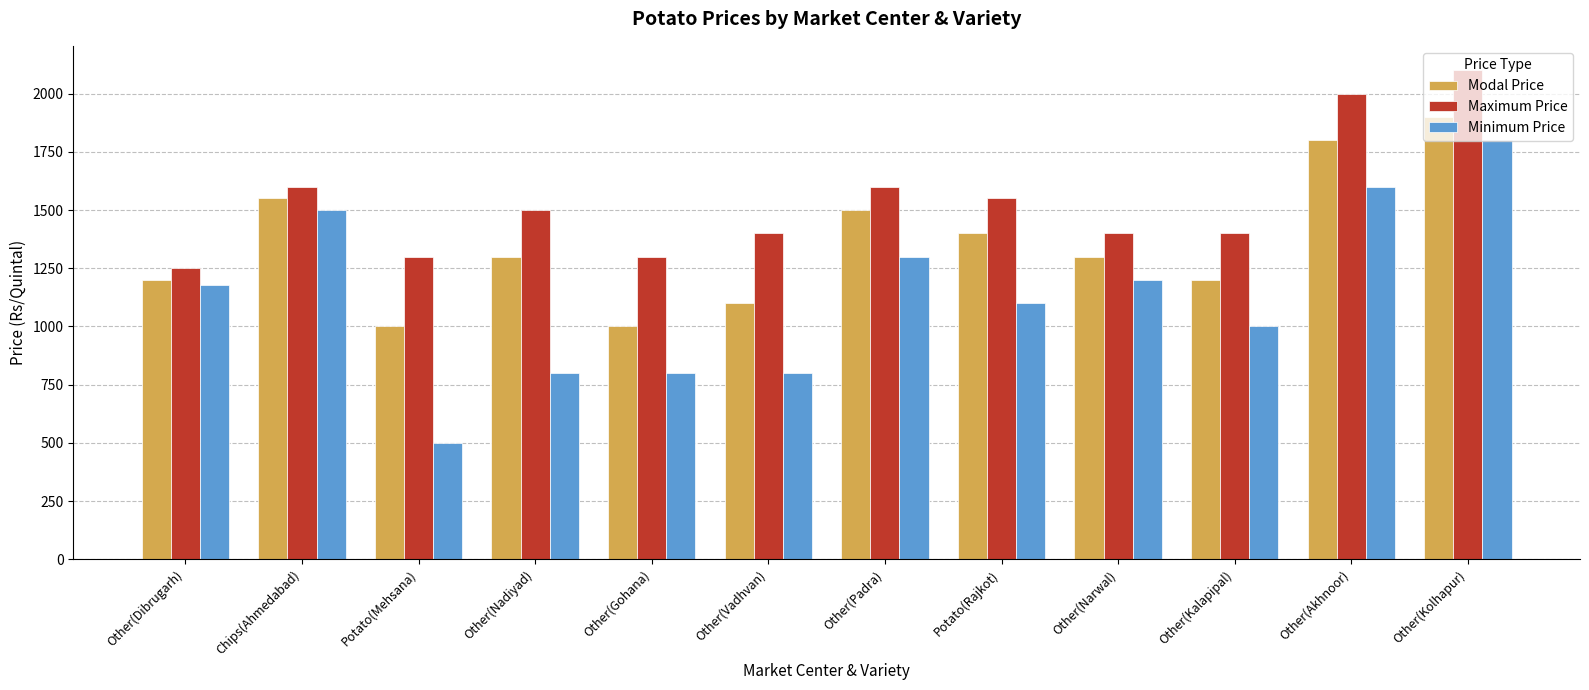

Reading left to right, list all the values displayed in this chart.

Modal Price: 1200	1550	1000	1300	1000	1100	1500	1400	1300	1200	1800	1900
Maximum Price: 1250	1600	1300	1500	1300	1400	1600	1550	1400	1400	2000	2100
Minimum Price: 1180	1500	500	800	800	800	1300	1100	1200	1000	1600	1800